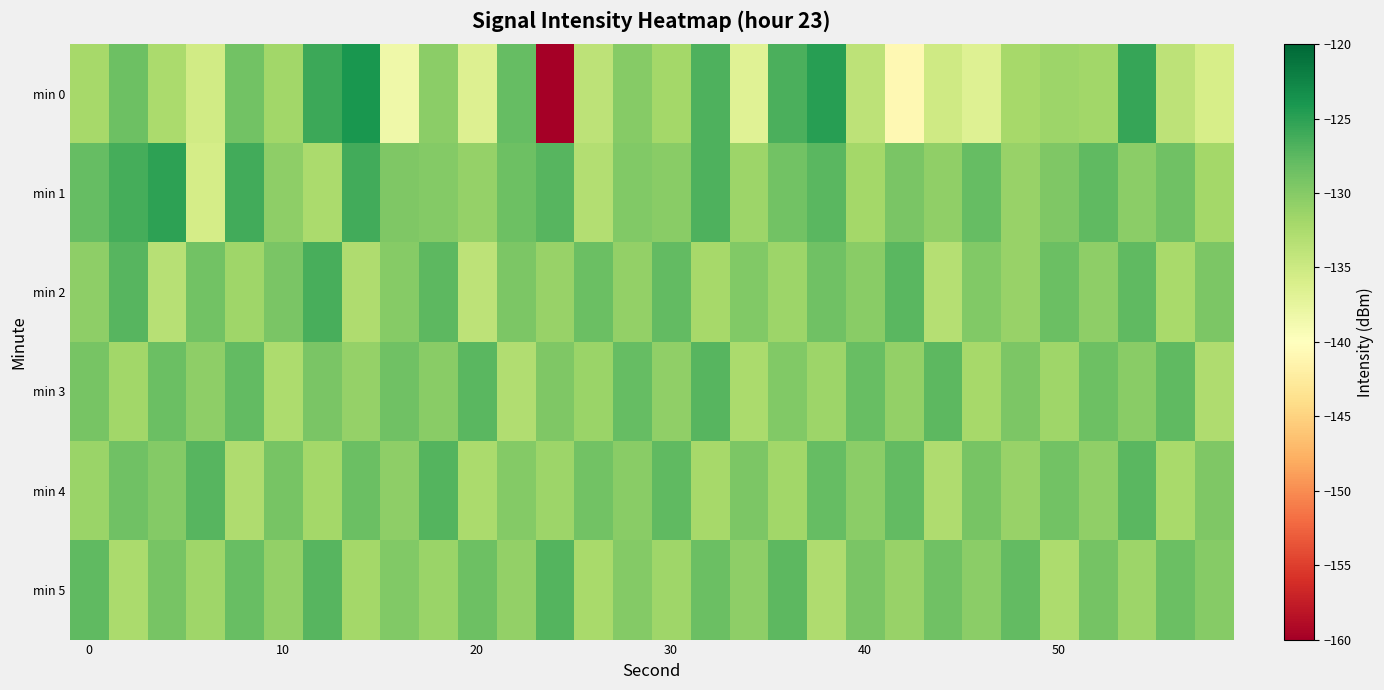

What is the minimum value shown in the chart?

-160.2